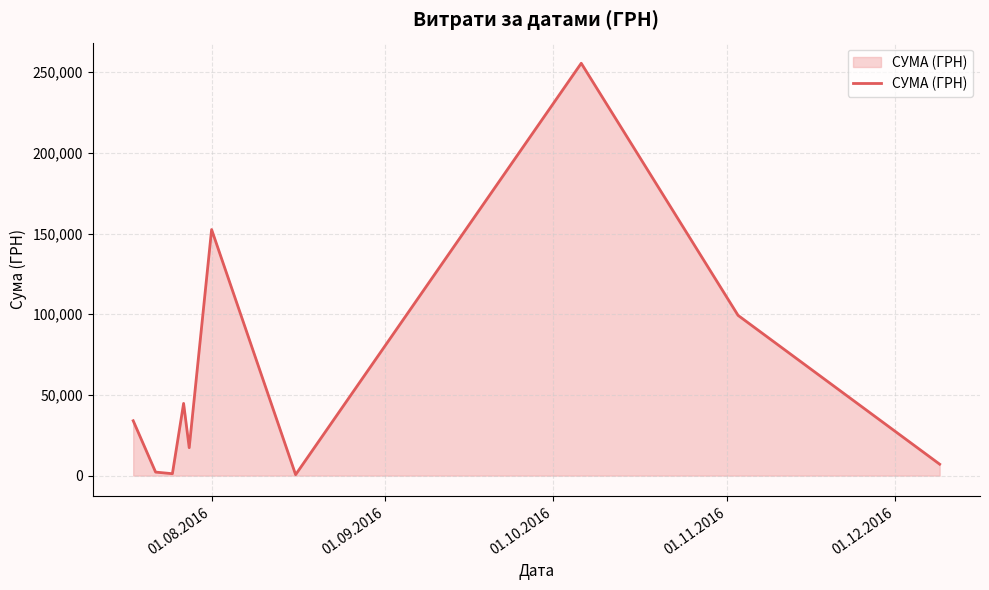

What is the difference between the maximum and minimum values?

254950.2